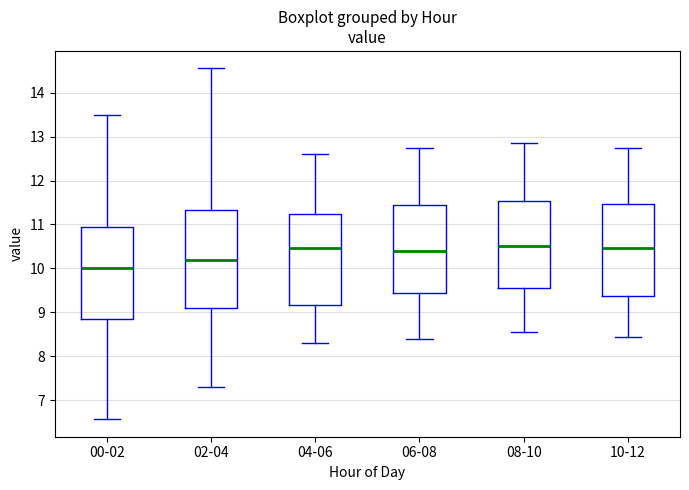

Which box is the tallest, from its lower edge to its upper edge?

02-04